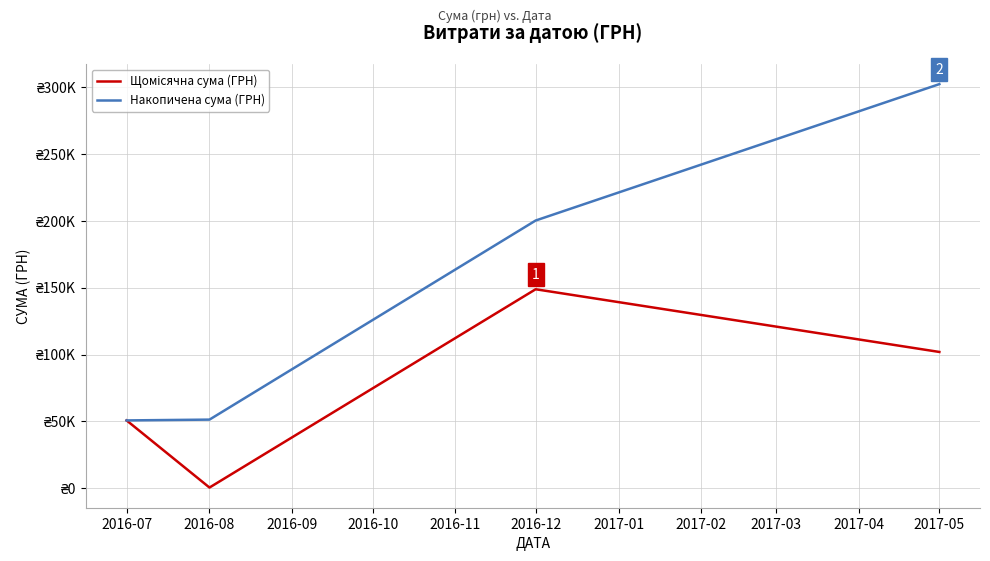

Is this an area chart (filled region under the line)?

No